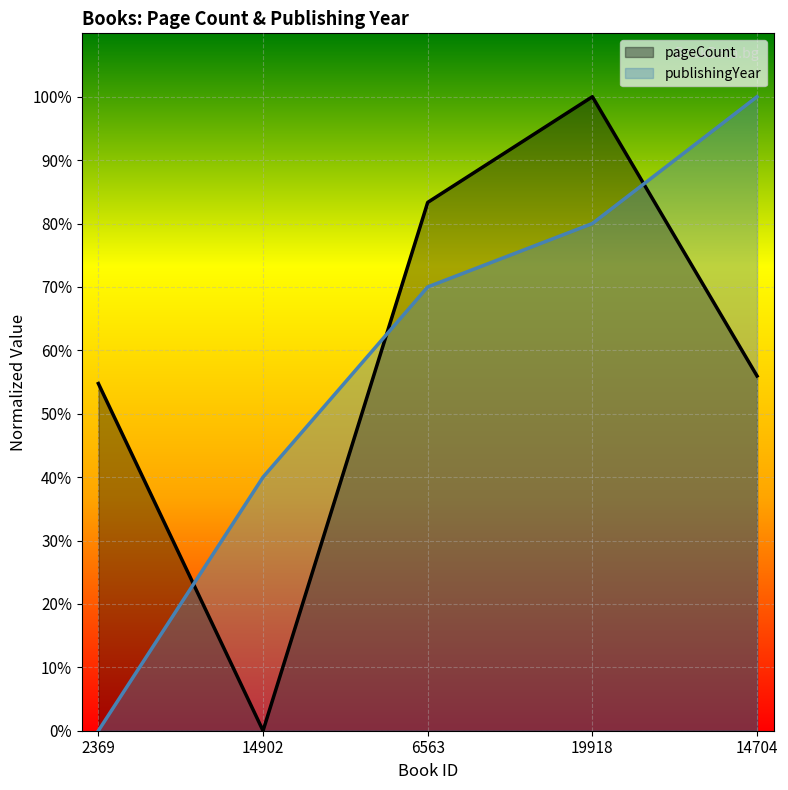

What is the greatest value displayed?

100.0